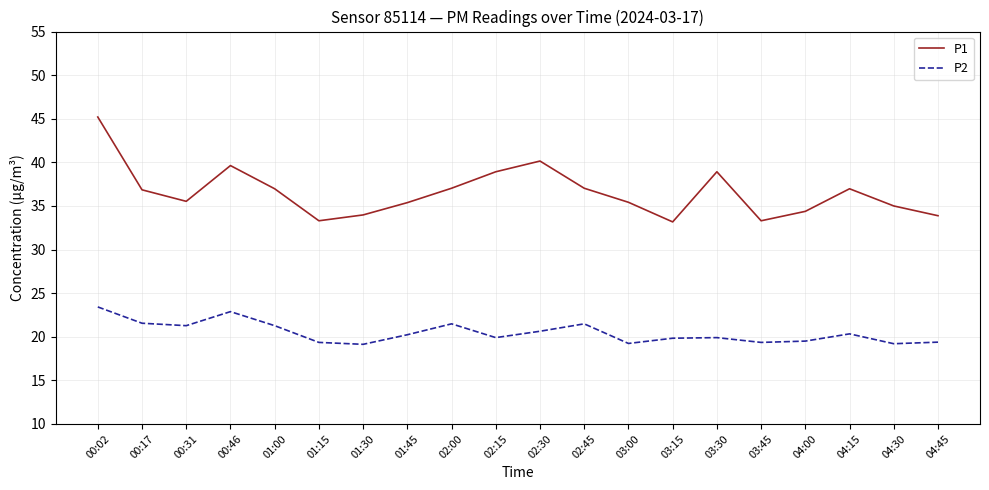

List the series in order of their overall mean, highest first.

P1, P2